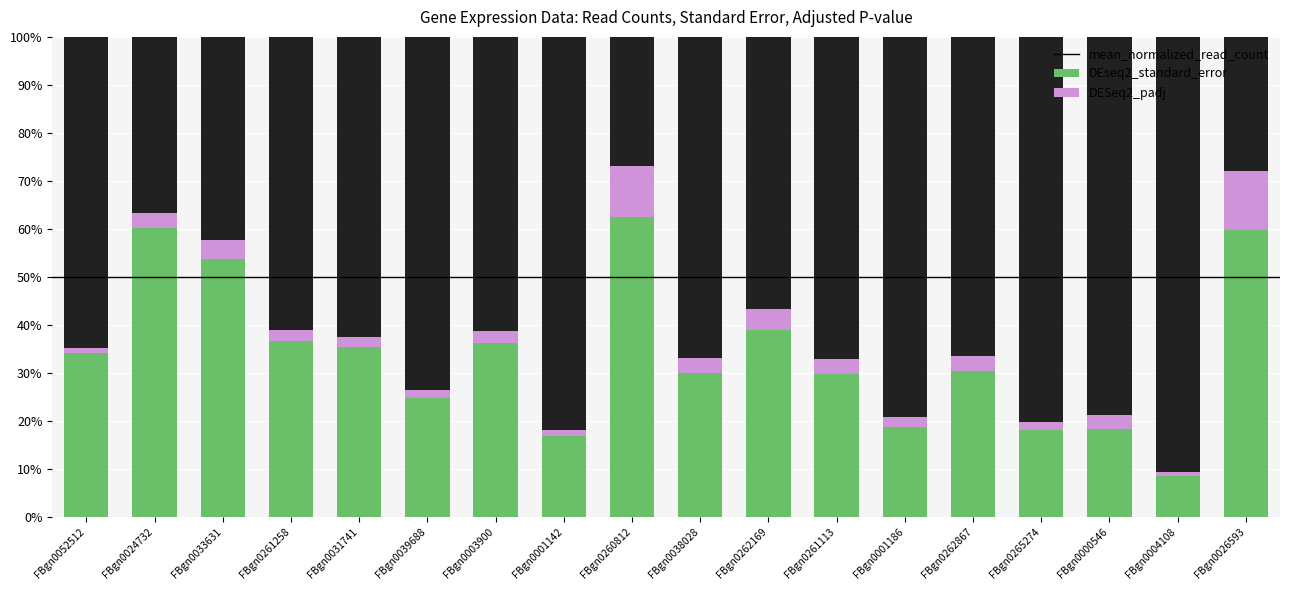

What is the total value across all series at FBgn0038028?

100.0